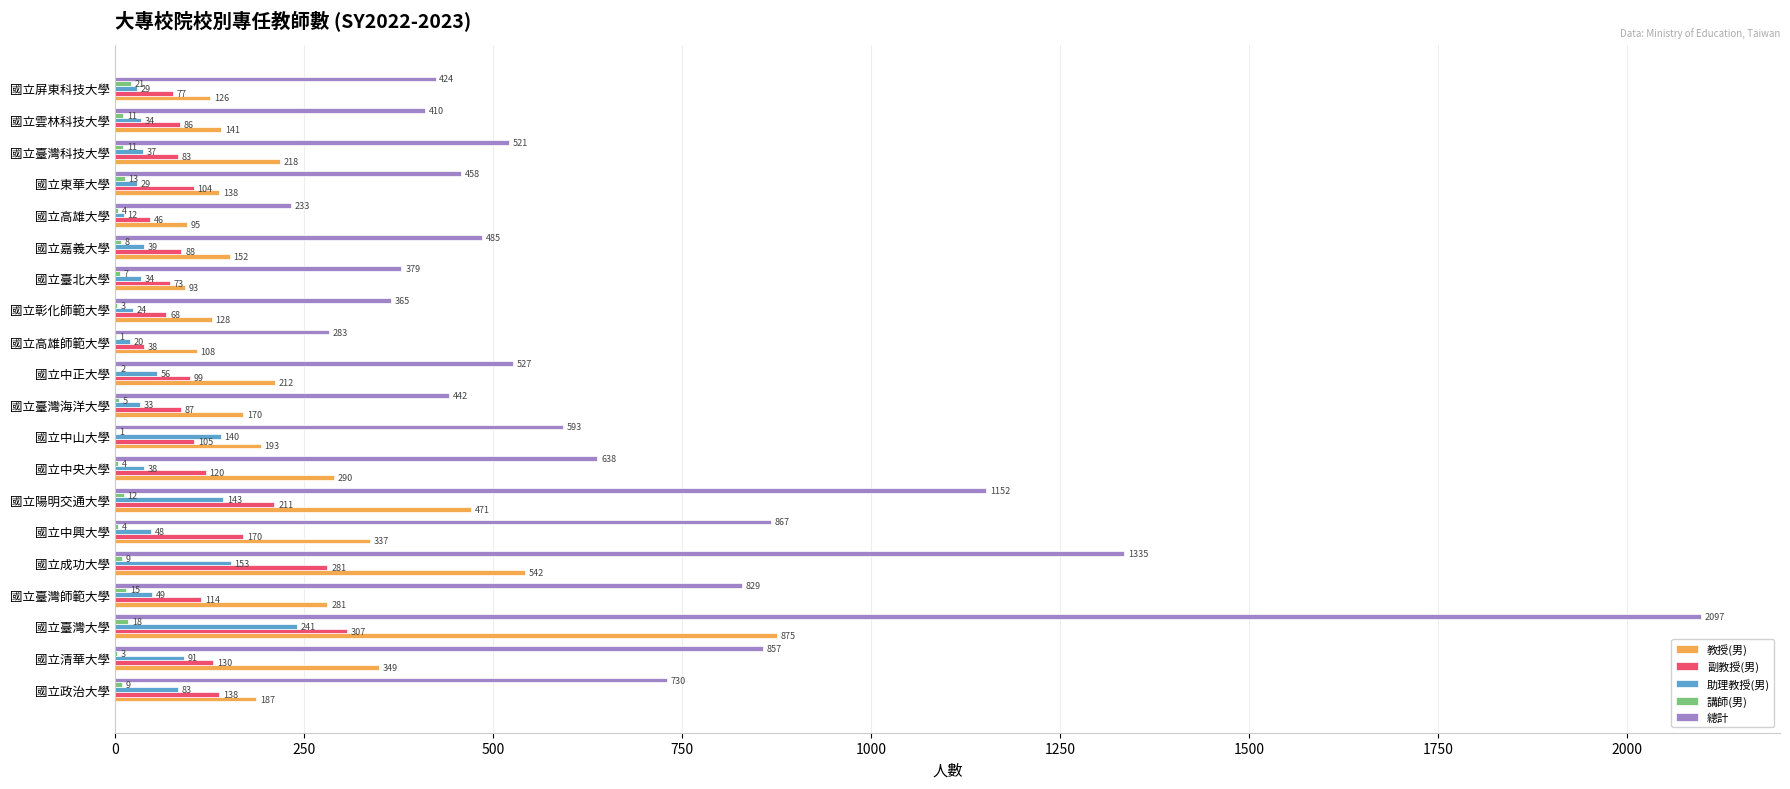

What is the highest value of the 總計 series?

2097